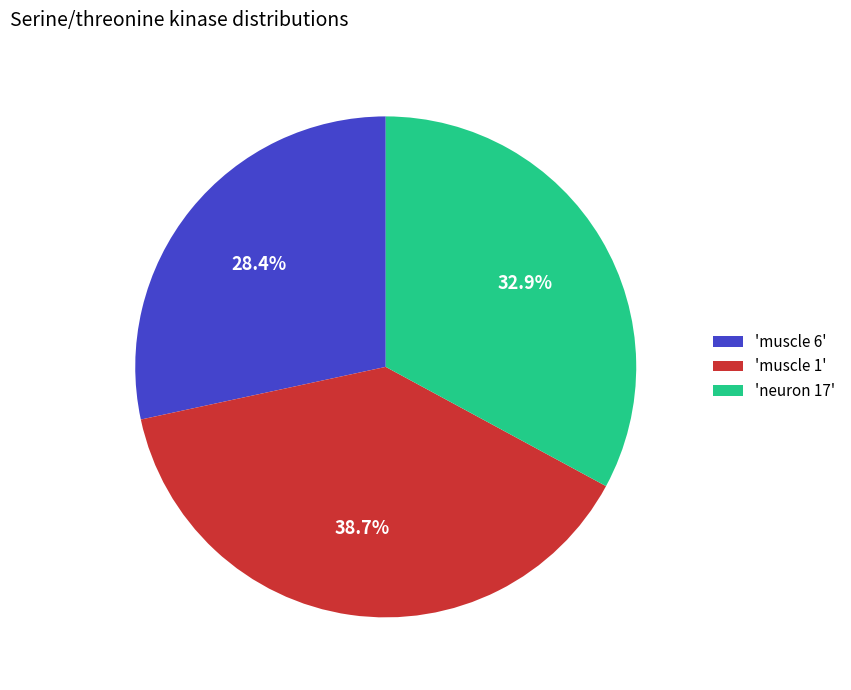

What portion of the pie excludes 'muscle 6'?

71.6%